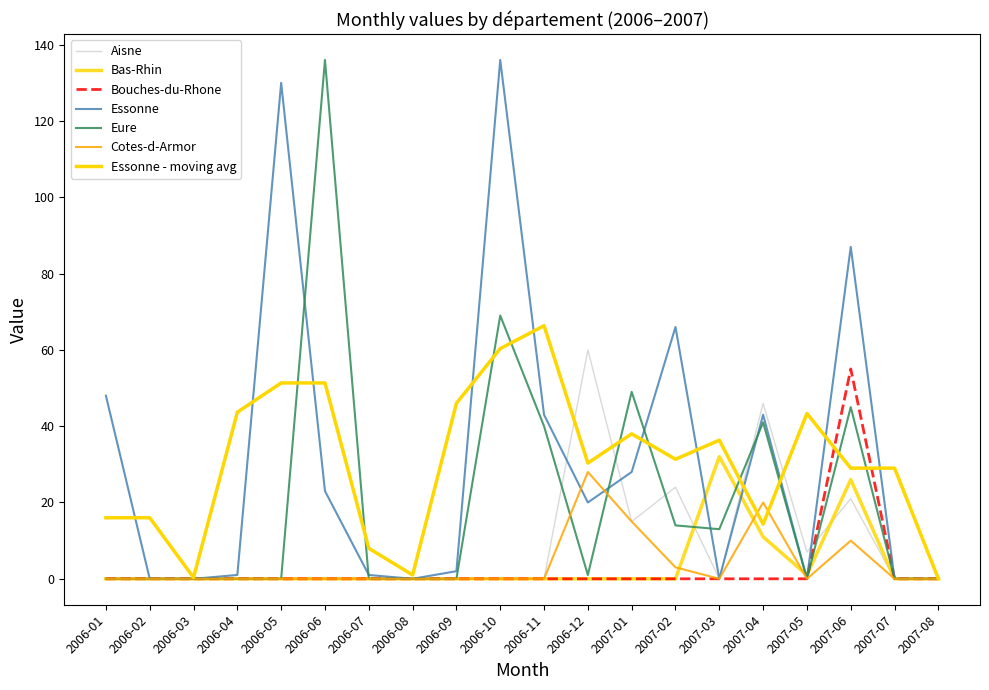

Which series has the largest total across all categories?

Essonne